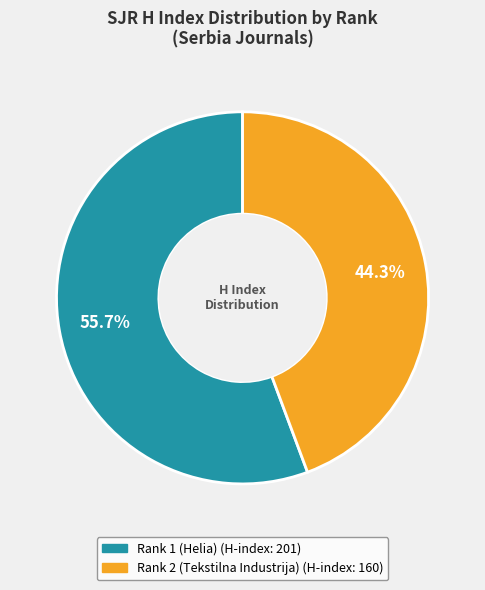

How many segments does this pie chart have?

2